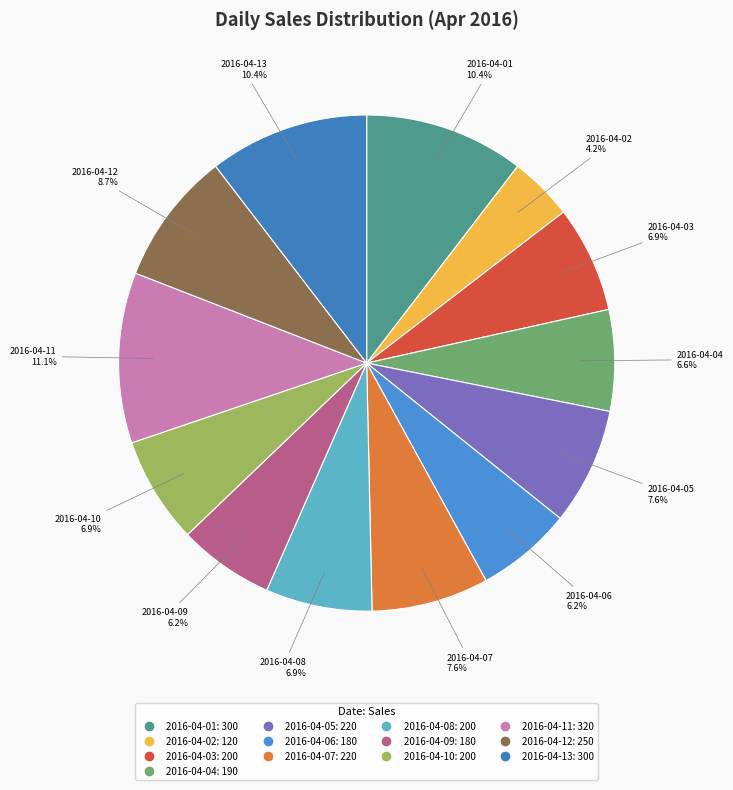

Which has a higher value, 2016-04-09 or 2016-04-12?

2016-04-12